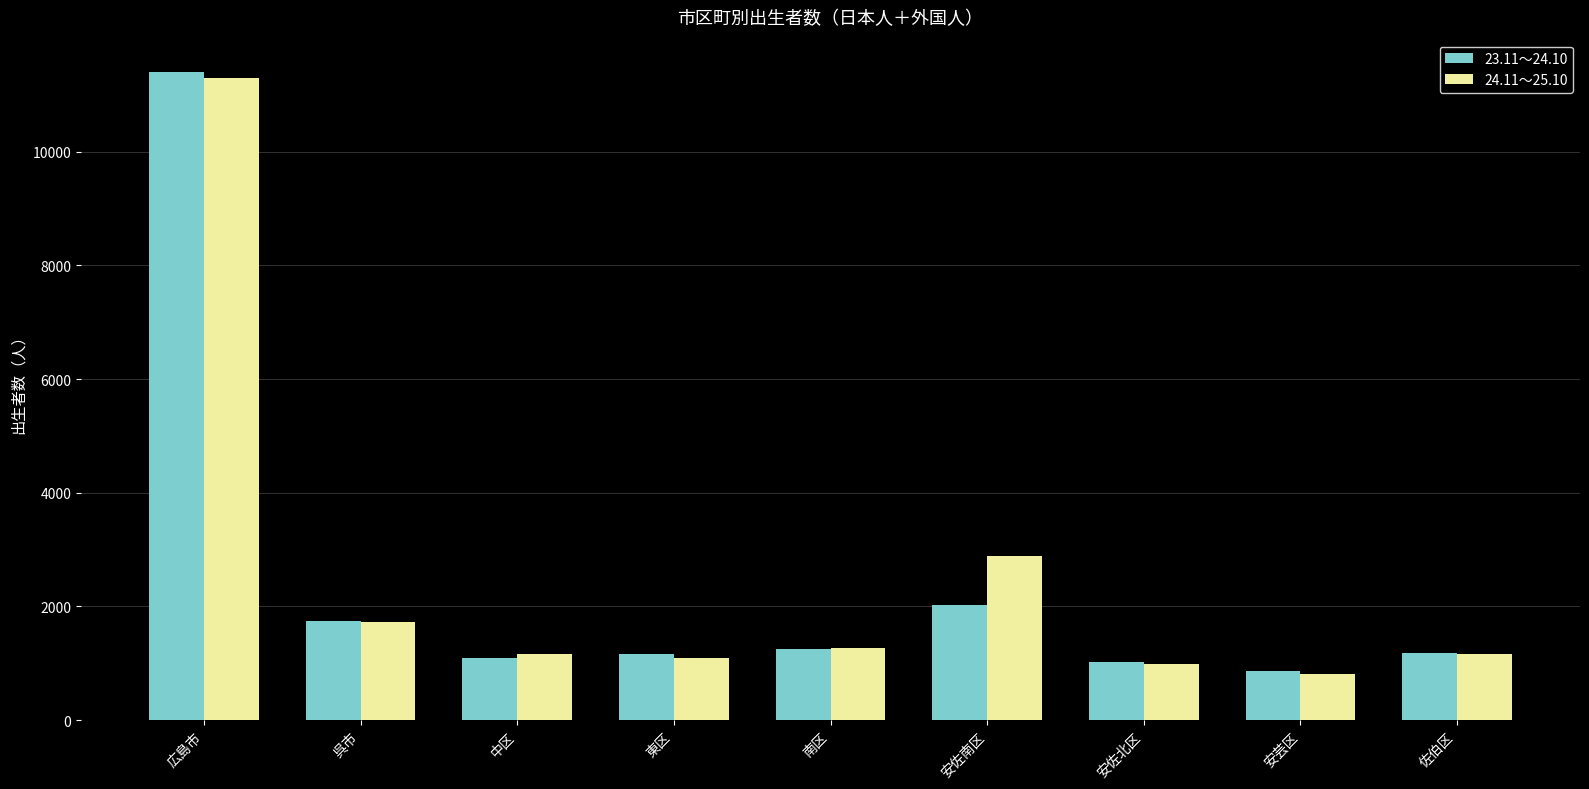

What is the difference between the highest and lowest values at 安佐南区?

870